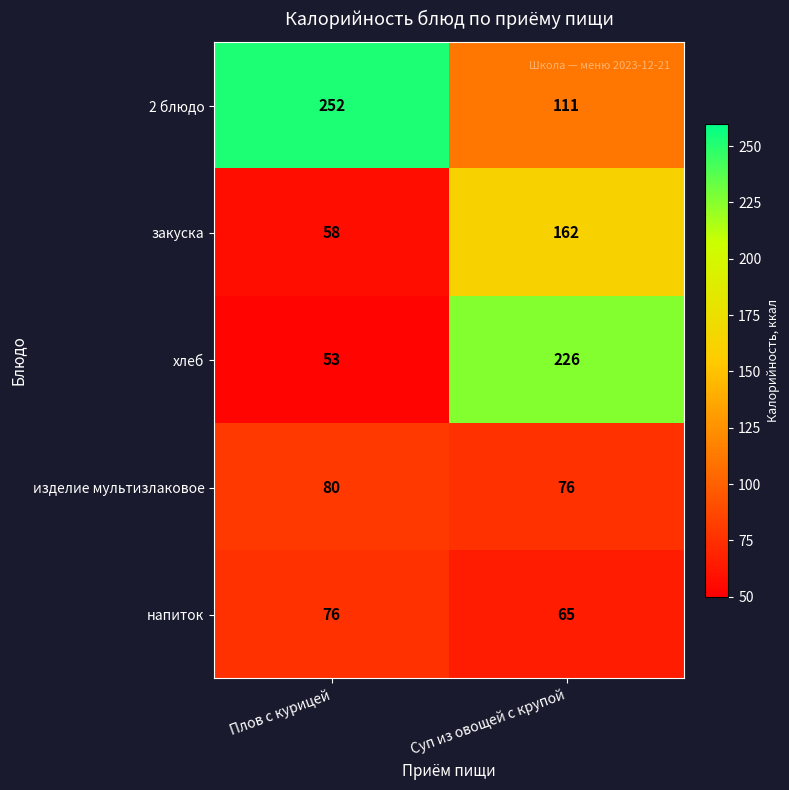

What is the total value across all series at Плов с курицей?

519